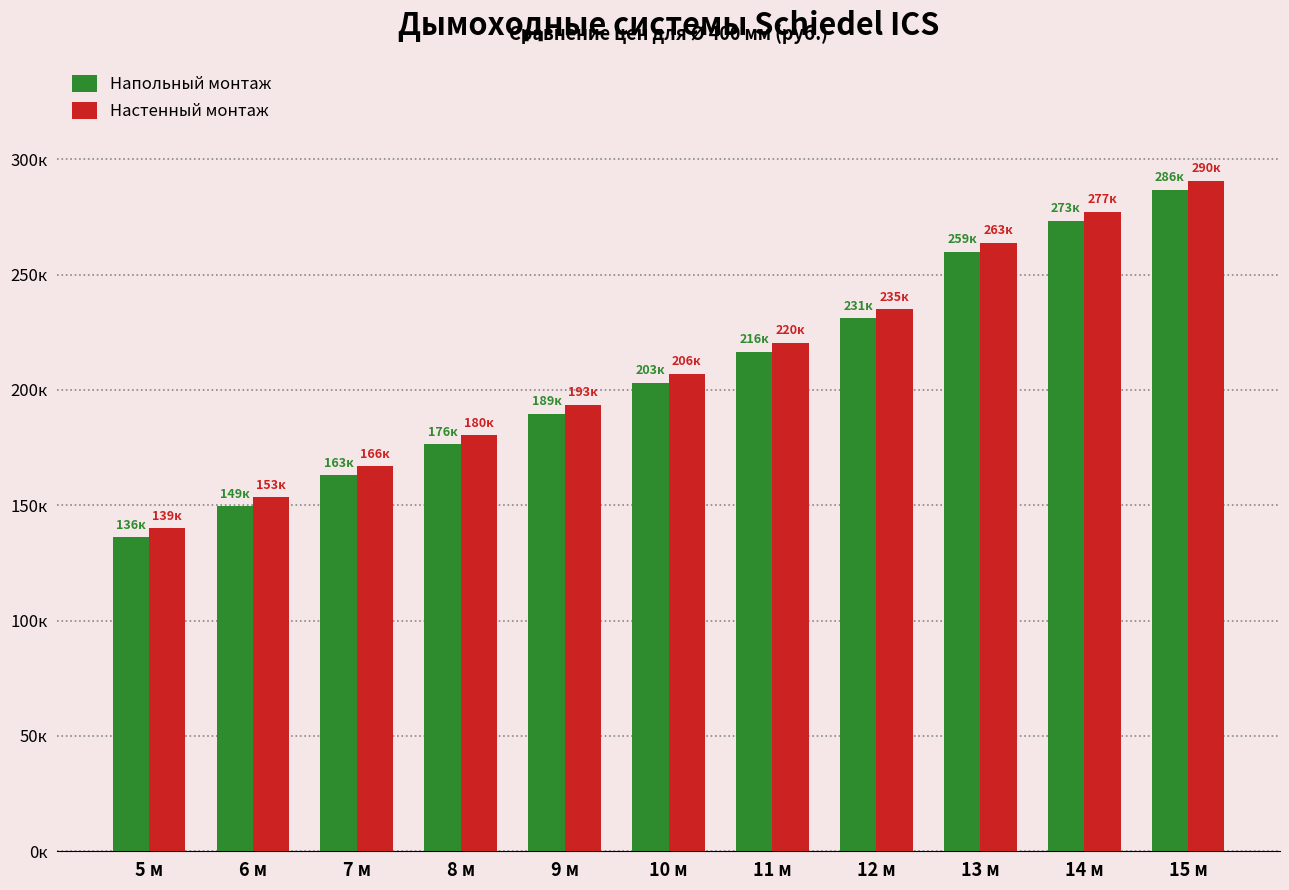

Where is Настенный монтаж nearest to the value 215319?

11 м